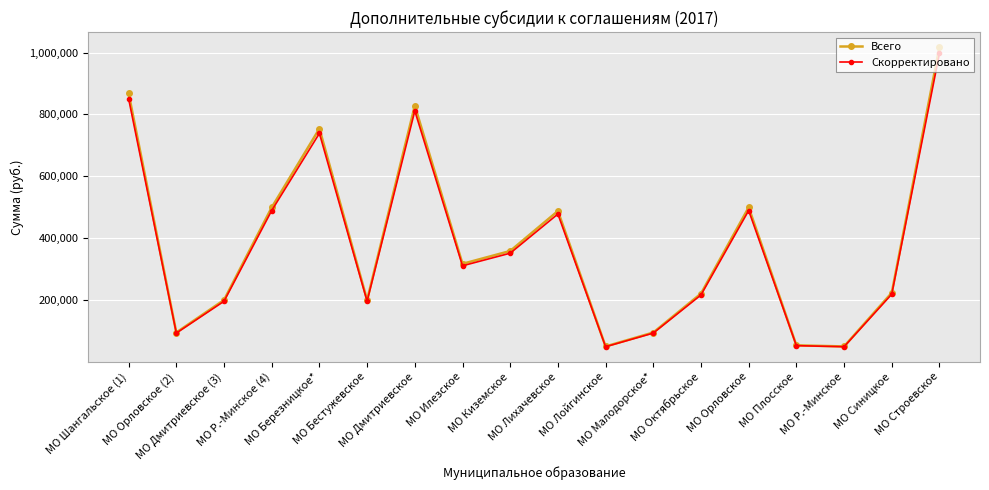

At how many categories does at least one series exceed 796324?

3